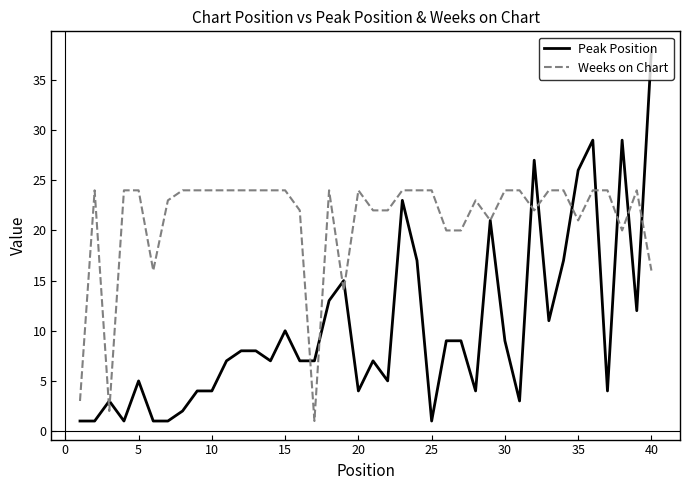

Rank the series by their average value, from lowest to highest.

Peak Position, Weeks on Chart